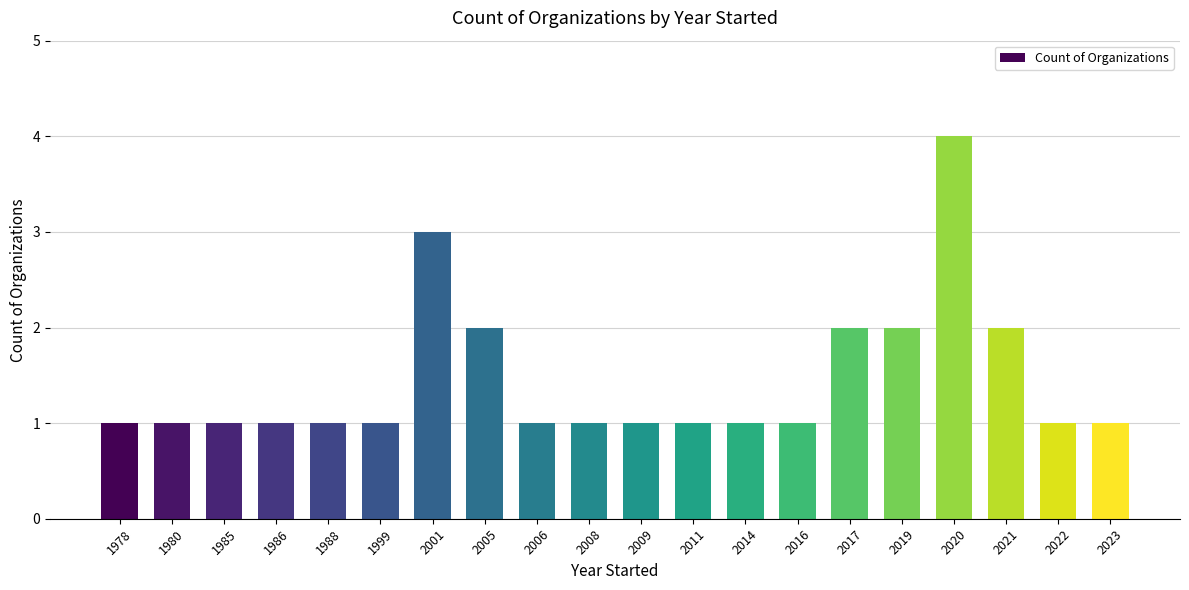

The chart shows a value of 3 at 2001. True or false?

True